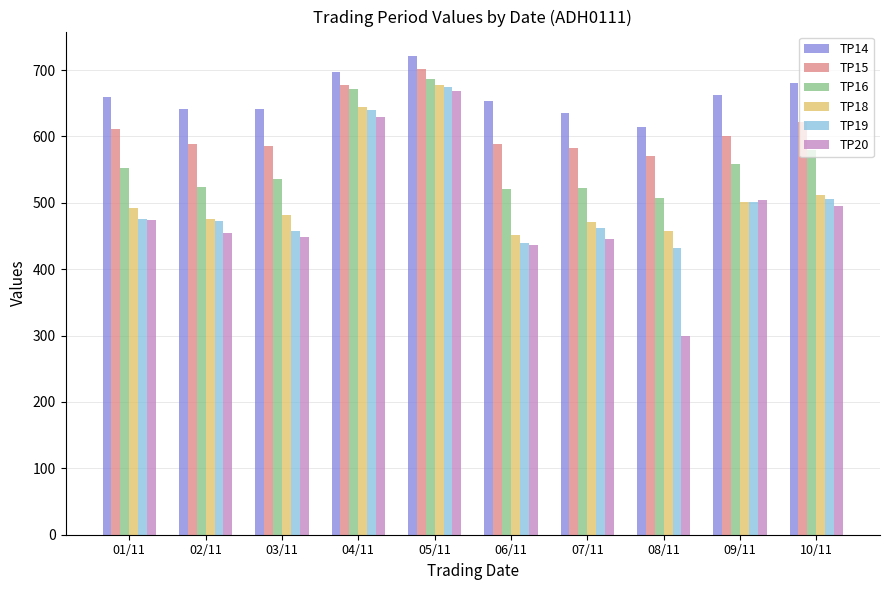

Read the TP18 value at 07/11, to the nearest 50.

450